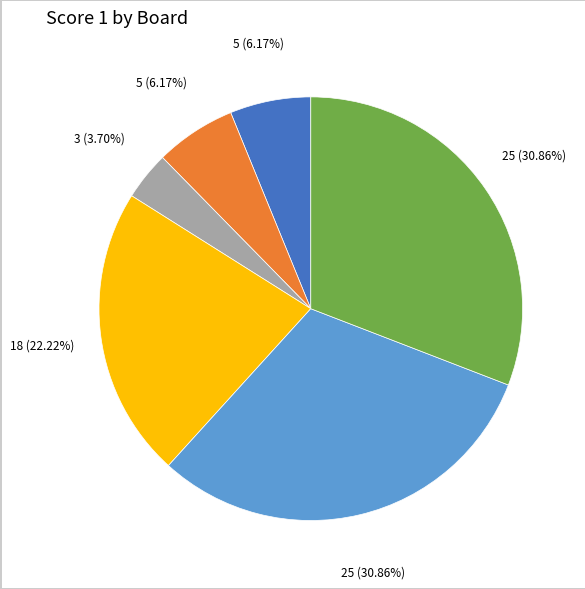

Does any single category account for the majority?

No